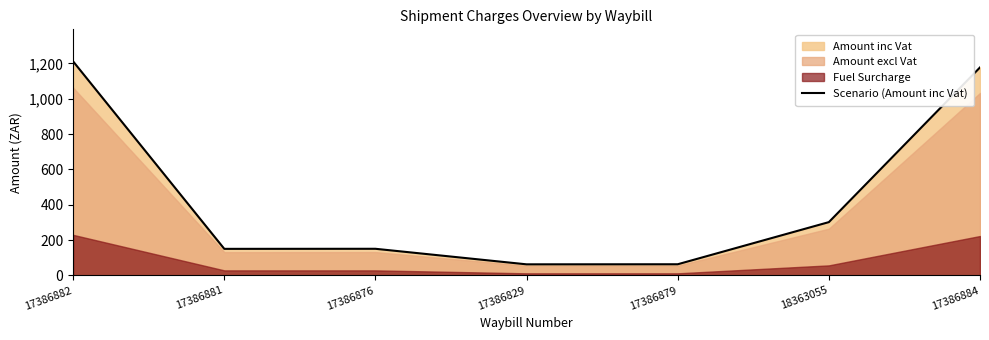

Where is the first local minimum?

17386881